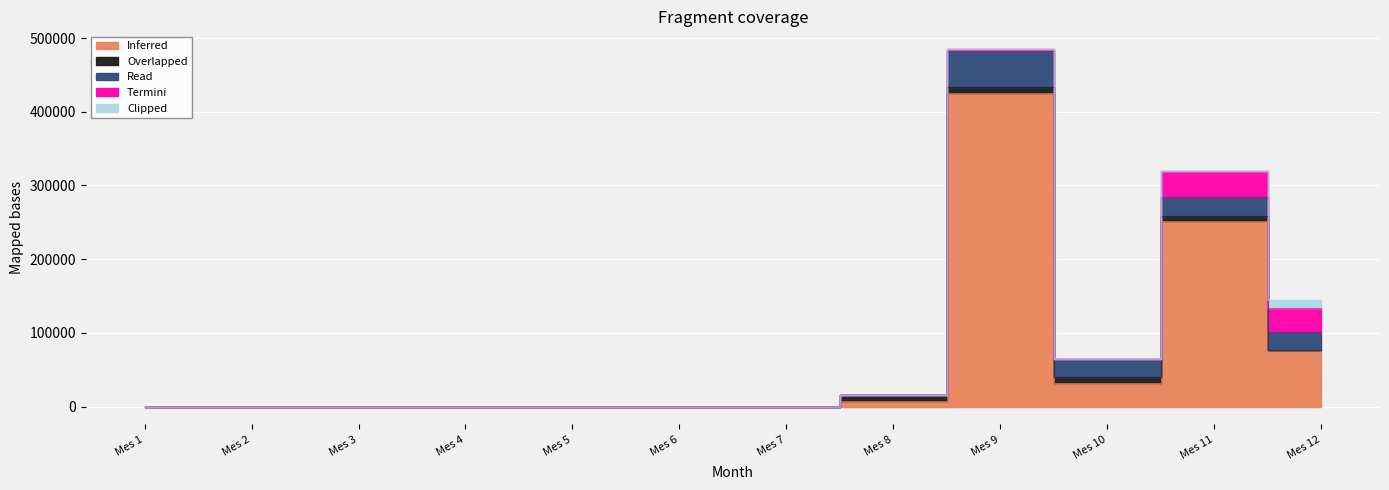

At how many categories does at least one series exceed 108401?

2